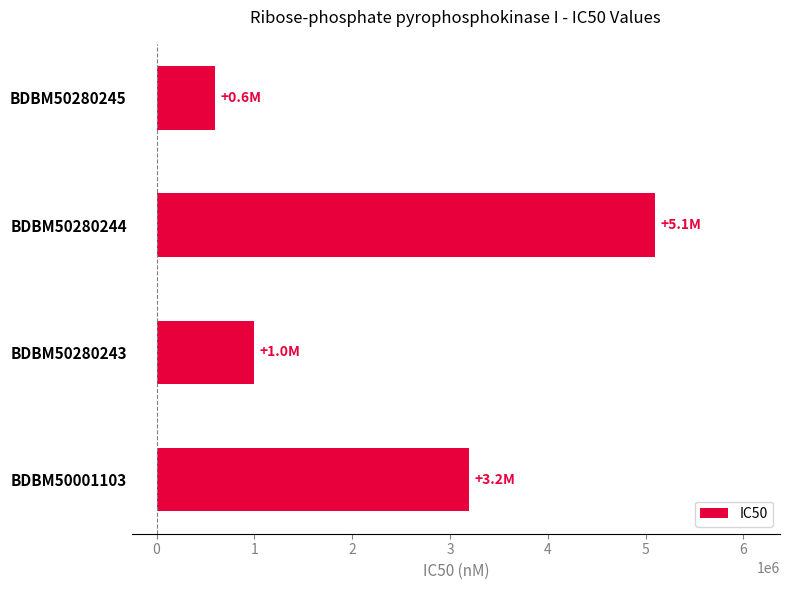

What is the difference between the maximum and second lowest values?

4100000